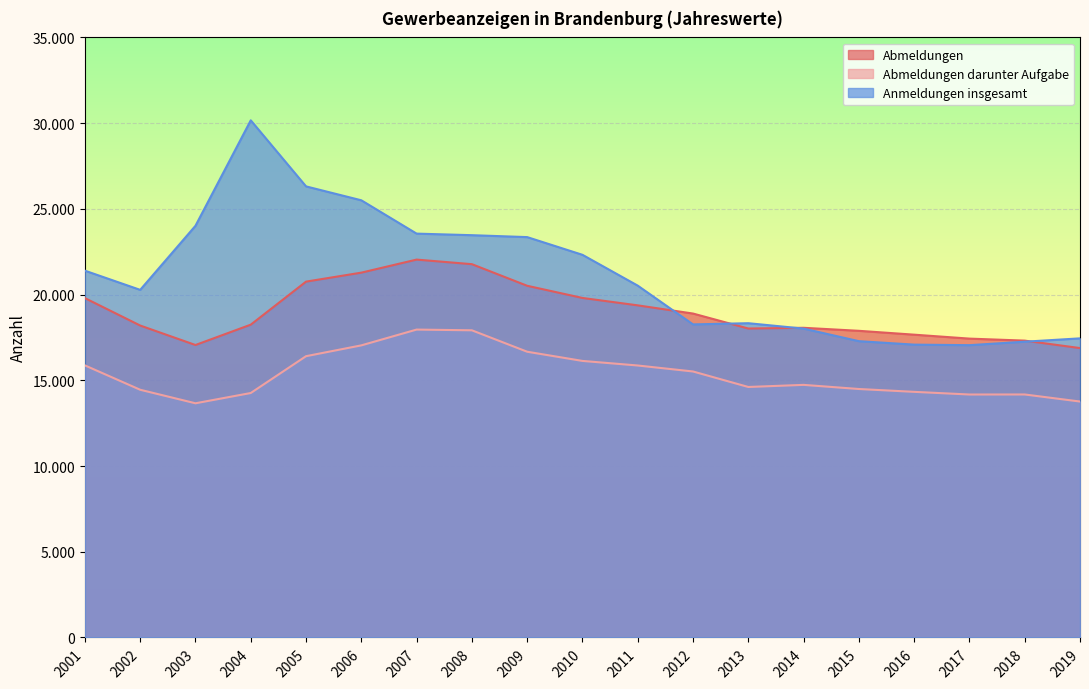

How many values in the Abmeldungen series are below 18245?

9